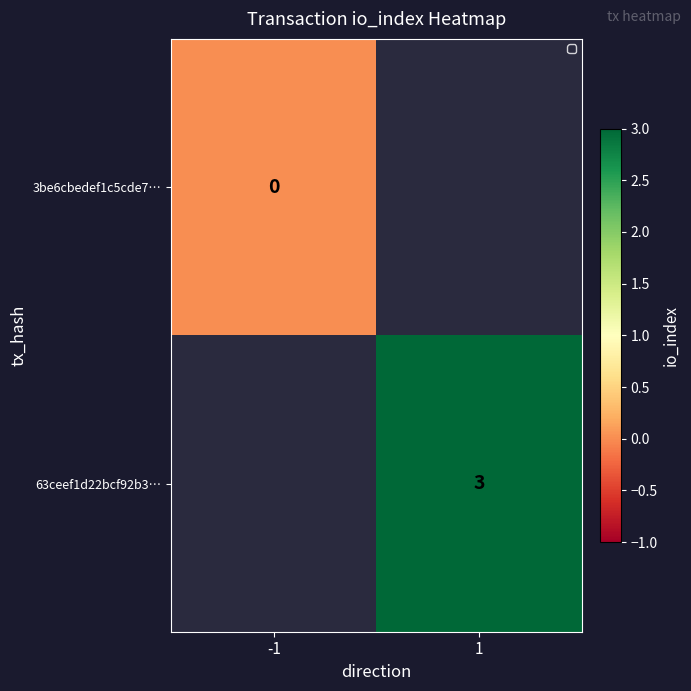

The value of 63ceef1d22bcf92b3… at 1 is 3. True or false?

True